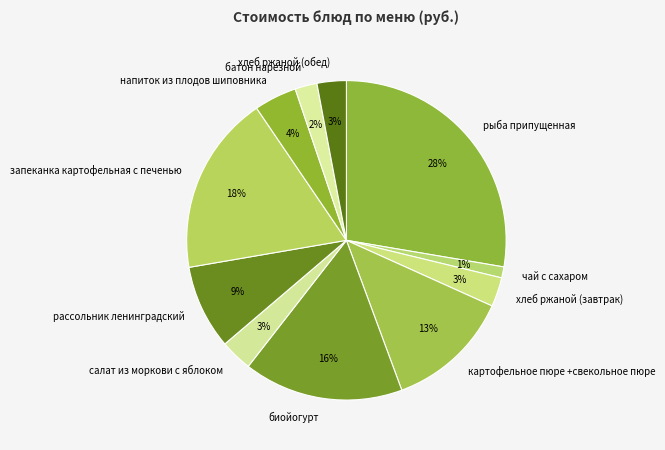

Is there a majority slice in this chart?

No